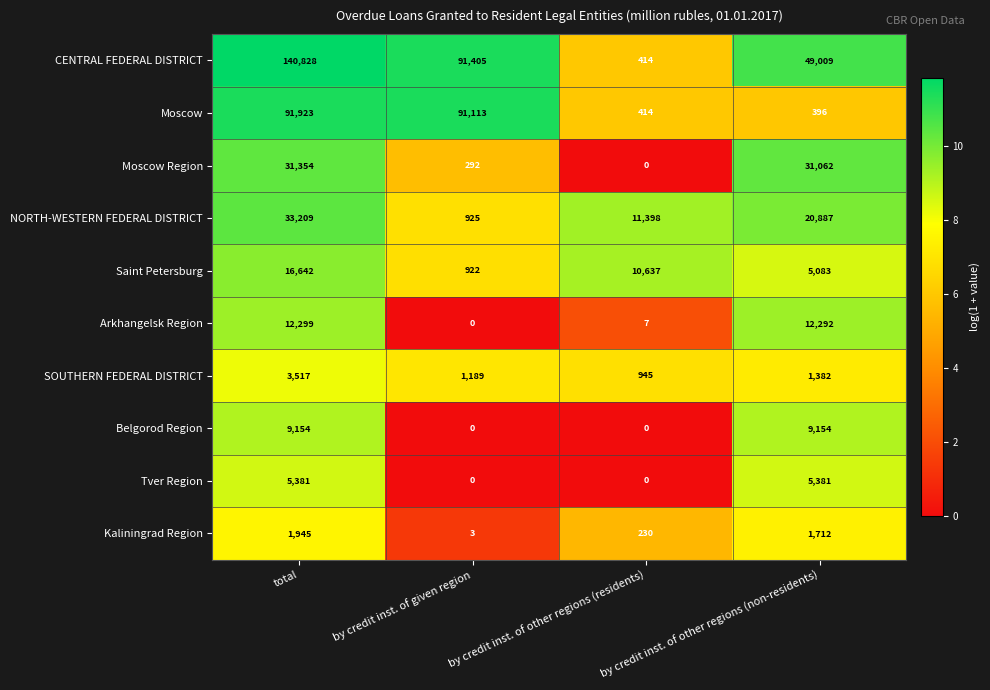

Rank the series by their maximum value, from highest to lowest.

CENTRAL FEDERAL DISTRICT, Moscow, NORTH-WESTERN FEDERAL DISTRICT, Moscow Region, Saint Petersburg, Arkhangelsk Region, Belgorod Region, Tver Region, SOUTHERN FEDERAL DISTRICT, Kaliningrad Region